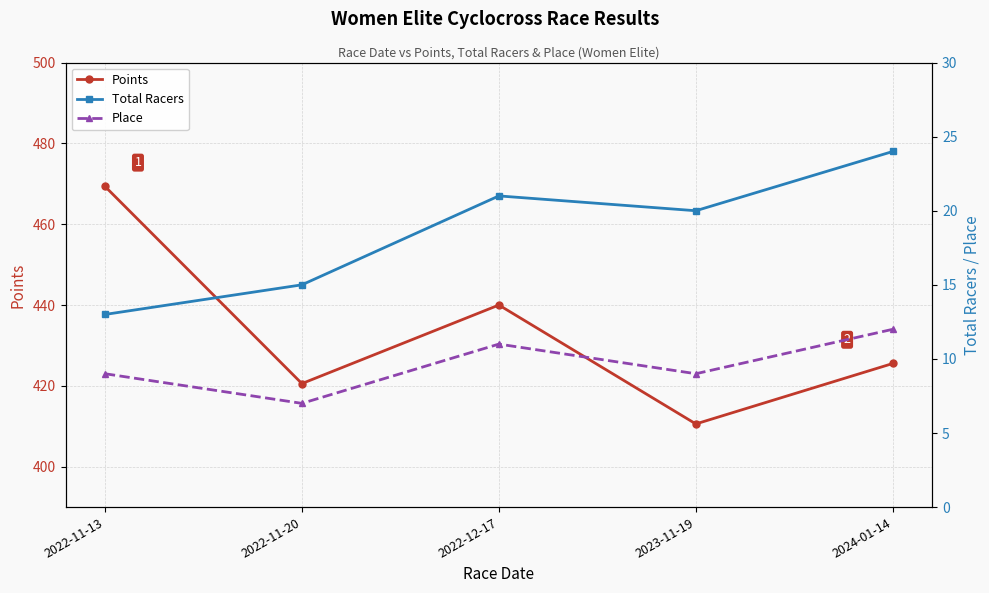

At which label does Points reach its minimum?

2023-11-19